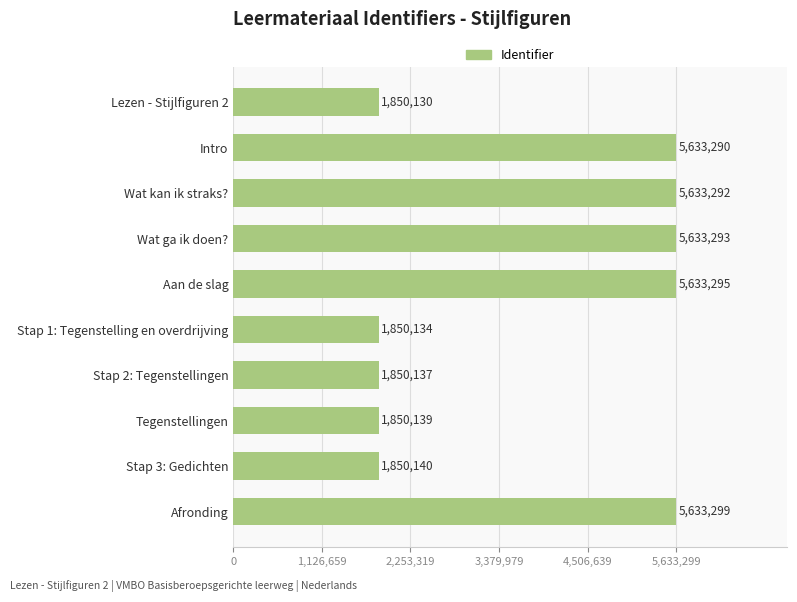

What is the sum of the values at Afronding and Wat ga ik doen??

11266592